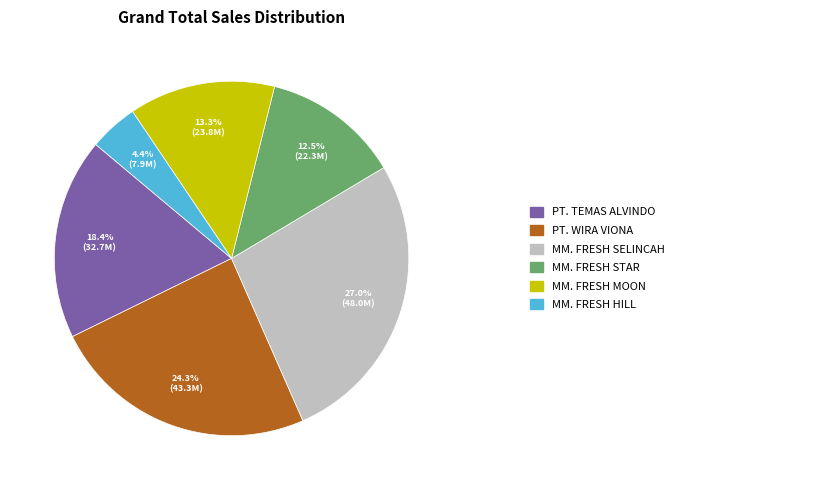

Is there a majority slice in this chart?

No